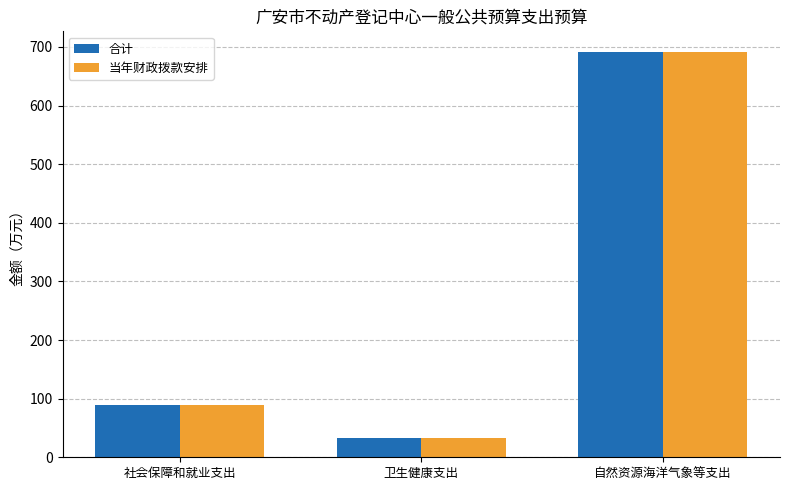

Which label corresponds to the smallest value in the chart?

卫生健康支出